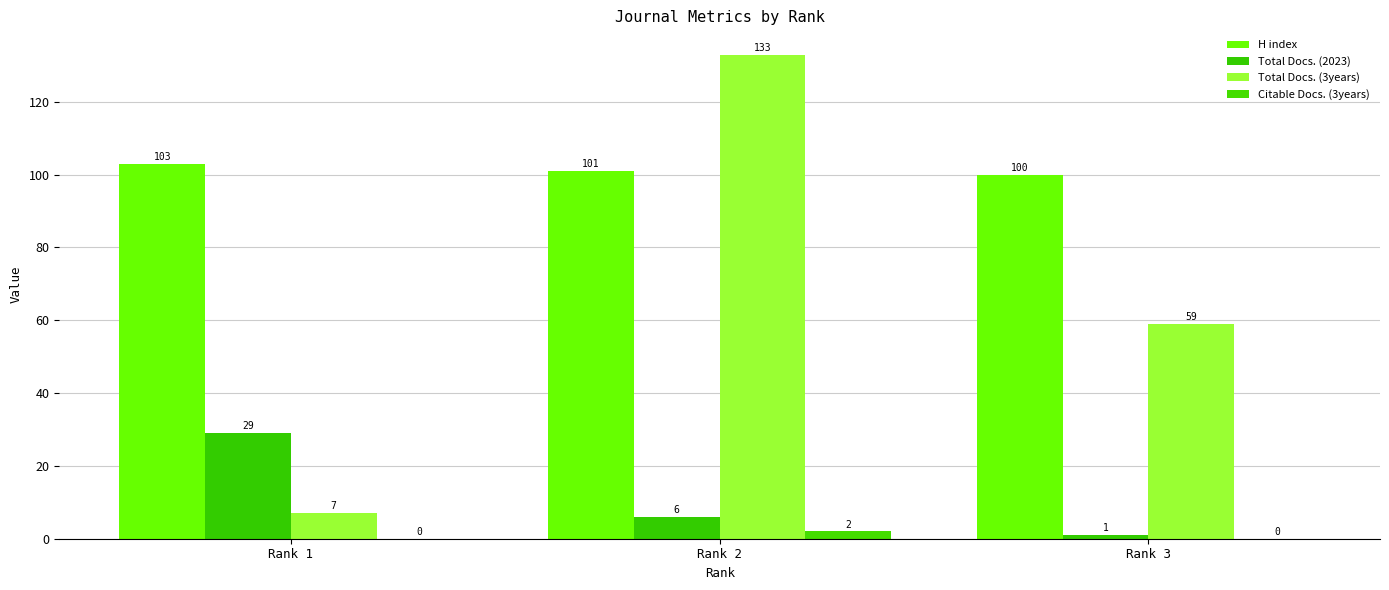

What is the minimum value for Total Docs. (2023)?

1